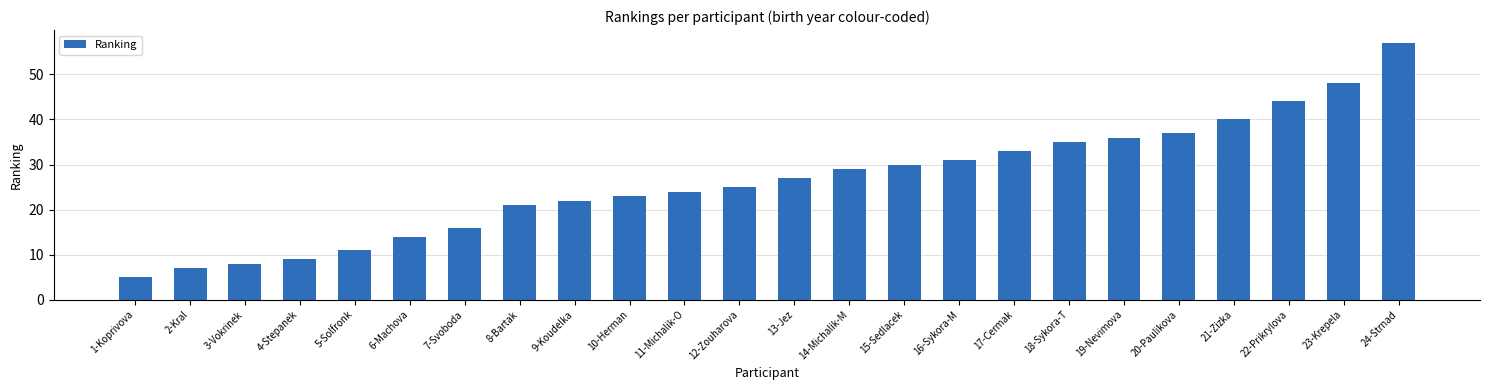

The chart shows a value of 50 at 19-Nevimova. True or false?

False